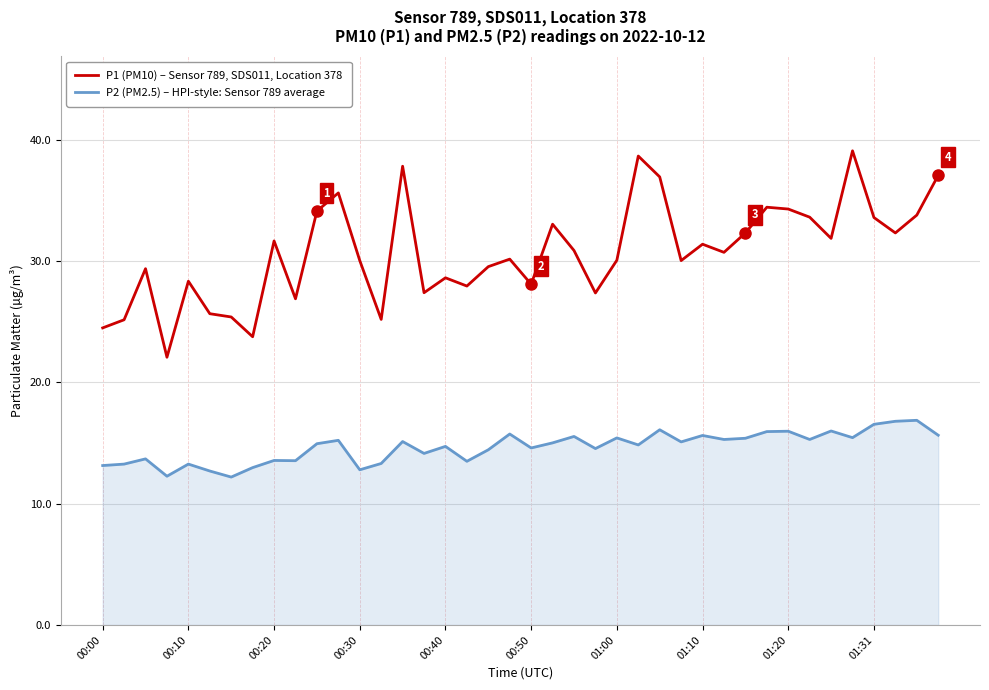

Rank the series by their average value, from lowest to highest.

P2 (PM2.5) – HPI-style: Sensor 789 average, P1 (PM10) – Sensor 789, SDS011, Location 378